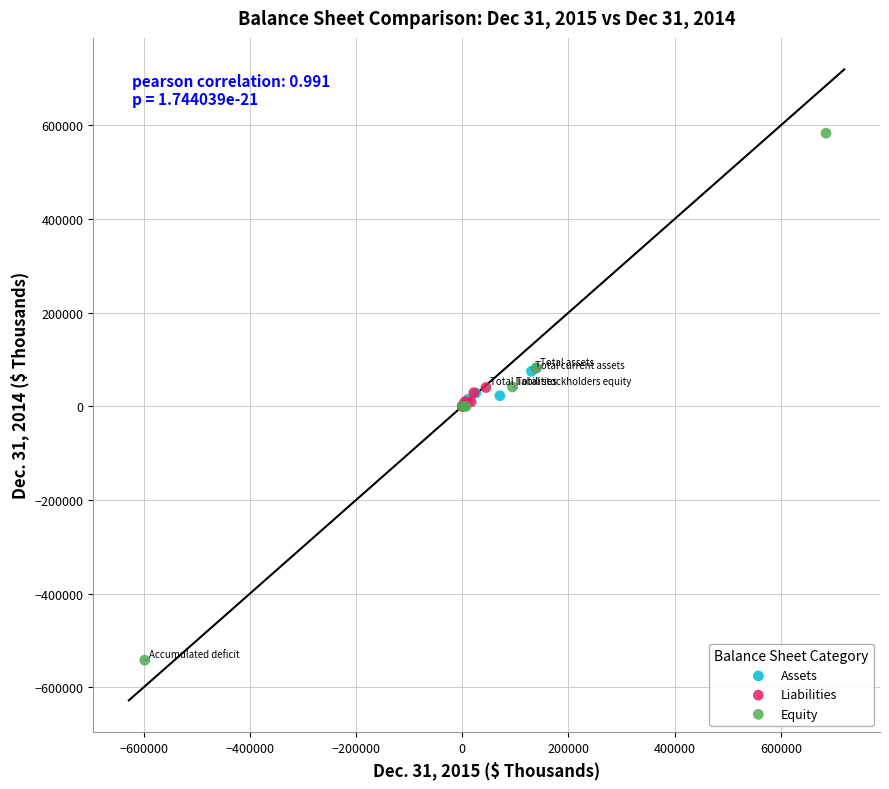

Which series has the largest Y range (max minus min)?

Equity